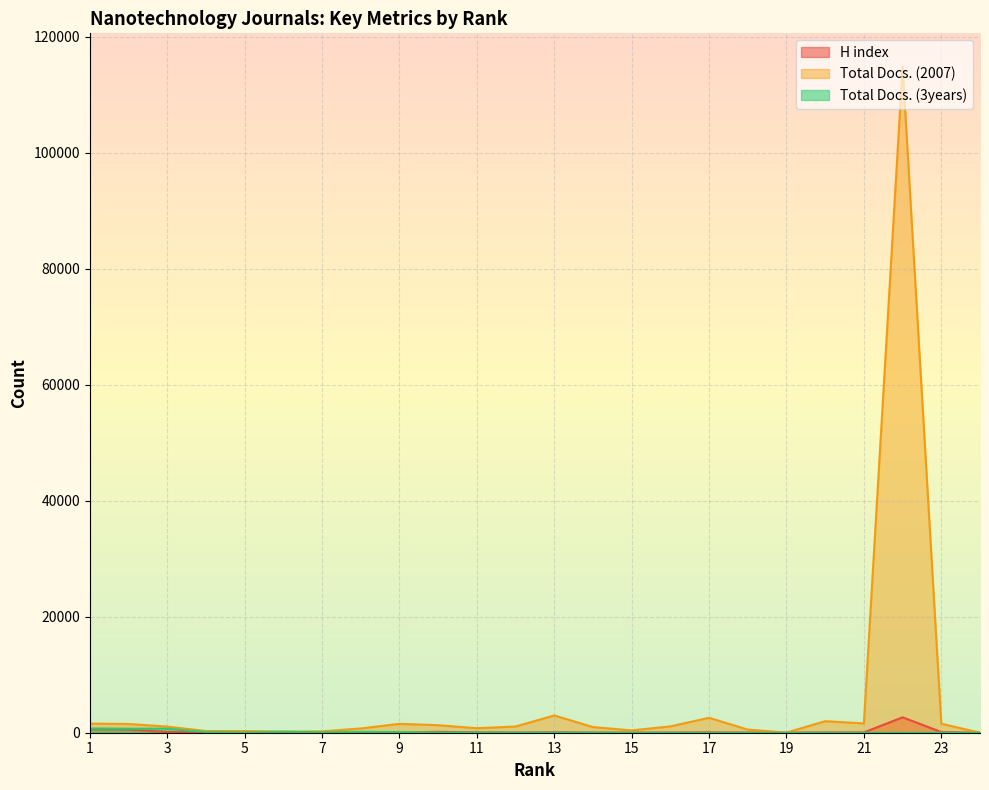

What is the average value of the Total Docs. (3years) series?

122